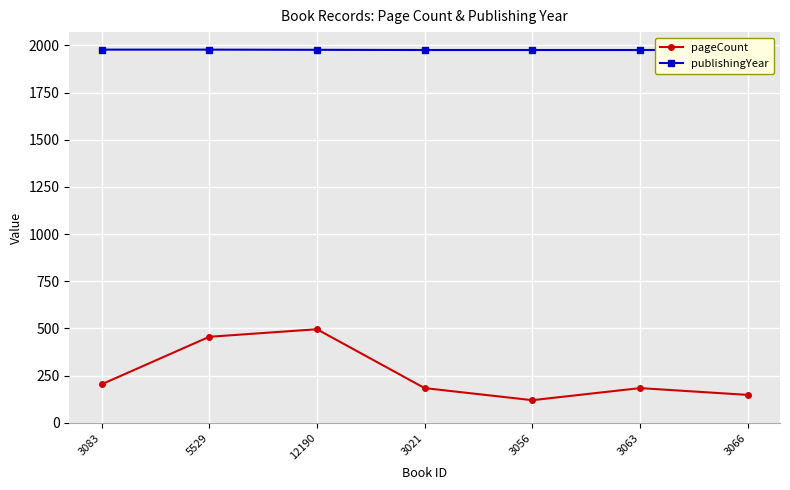

What is the difference between the second highest and second lowest values in the pageCount series?

308